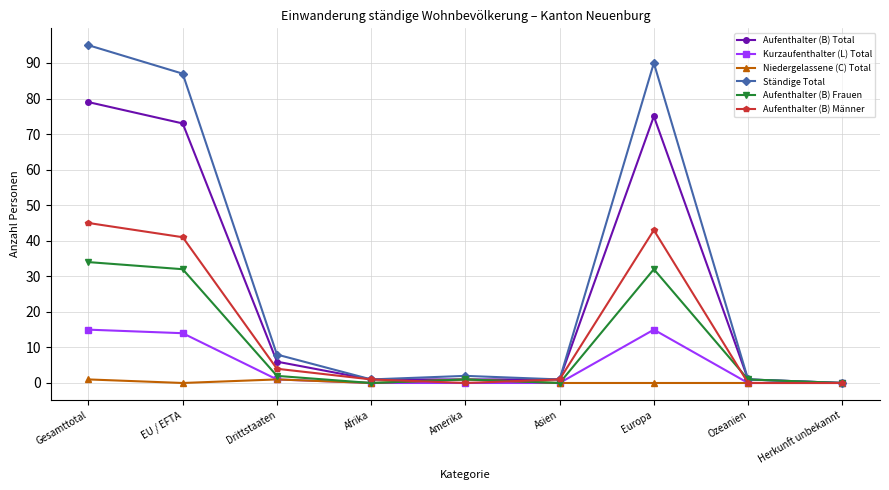

Reading left to right, list all the values displayed in this chart.

Aufenthalter (B) Total: 79	73	6	1	1	1	75	1	0
Kurzaufenthalter (L) Total: 15	14	1	0	0	0	15	0	0
Niedergelassene (C) Total: 1	0	1	0	1	0	0	0	0
Ständige Total: 95	87	8	1	2	1	90	1	0
Aufenthalter (B) Frauen: 34	32	2	0	1	0	32	1	0
Aufenthalter (B) Männer: 45	41	4	1	0	1	43	0	0